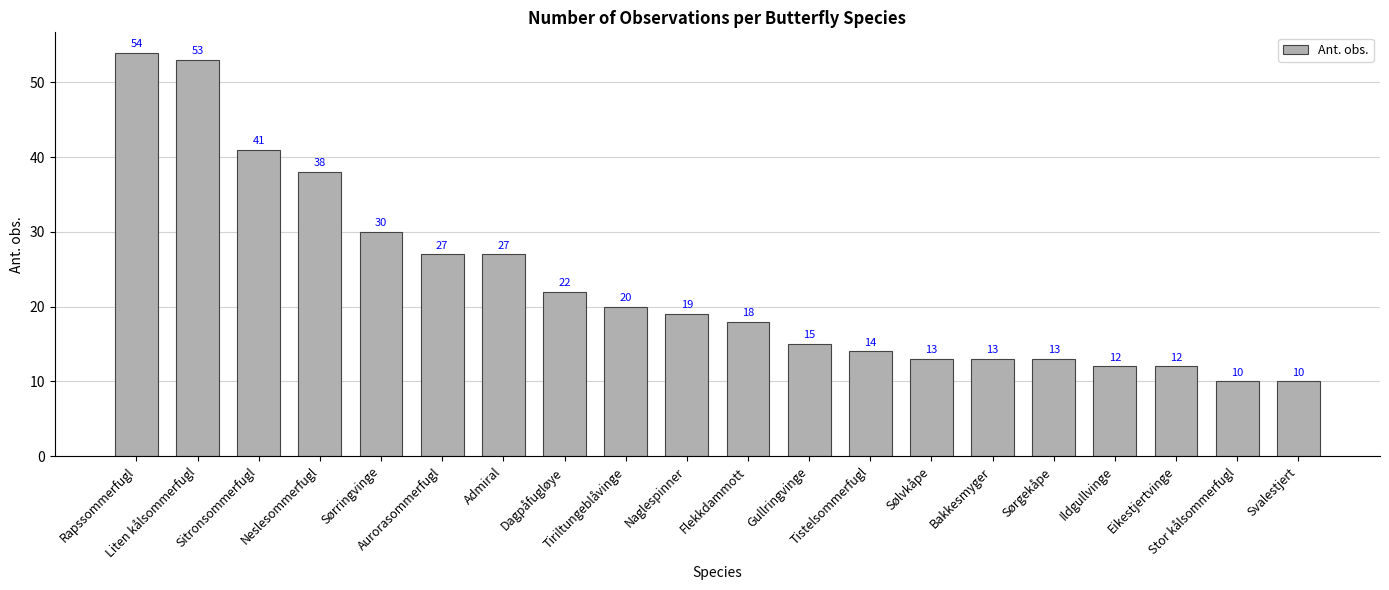

What is the smallest value displayed?

10